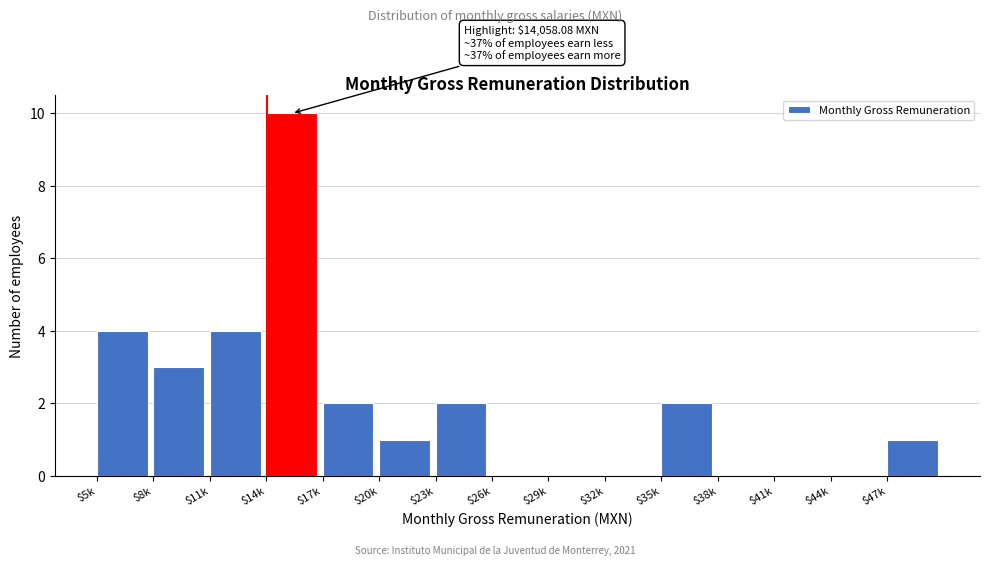

At which category does the chart reach its peak across all series?

$14k